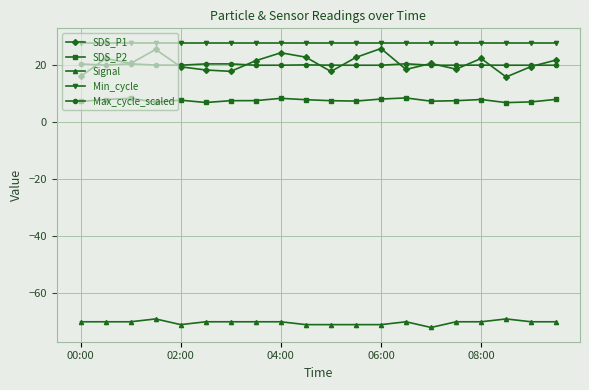

Which series has the largest range (max minus min)?

SDS_P1